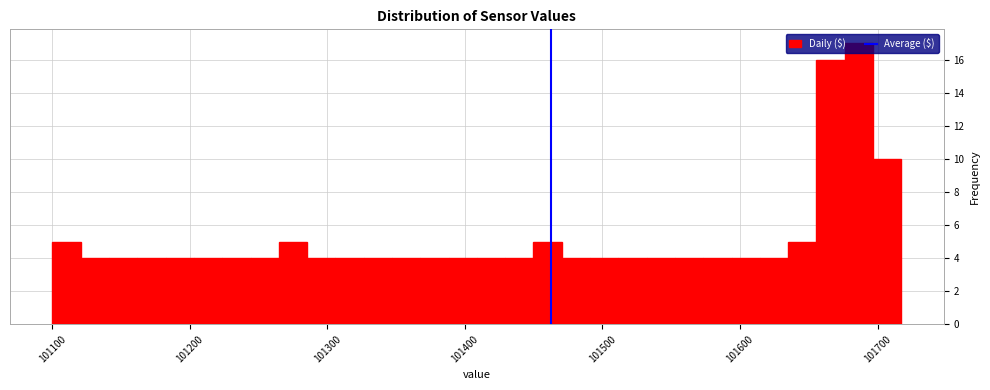

Read against the x-axis, roughly where is the centre of the tallest bar?

101690